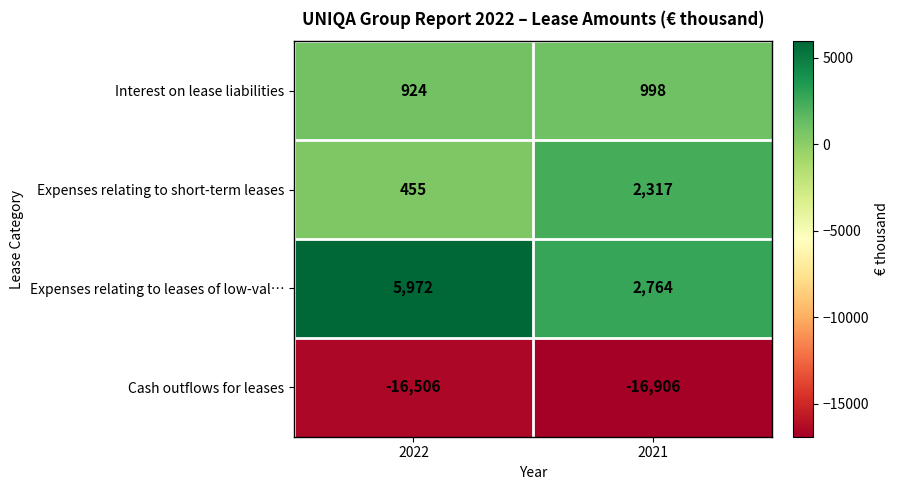

At which category is the sum across all series the highest?

2022